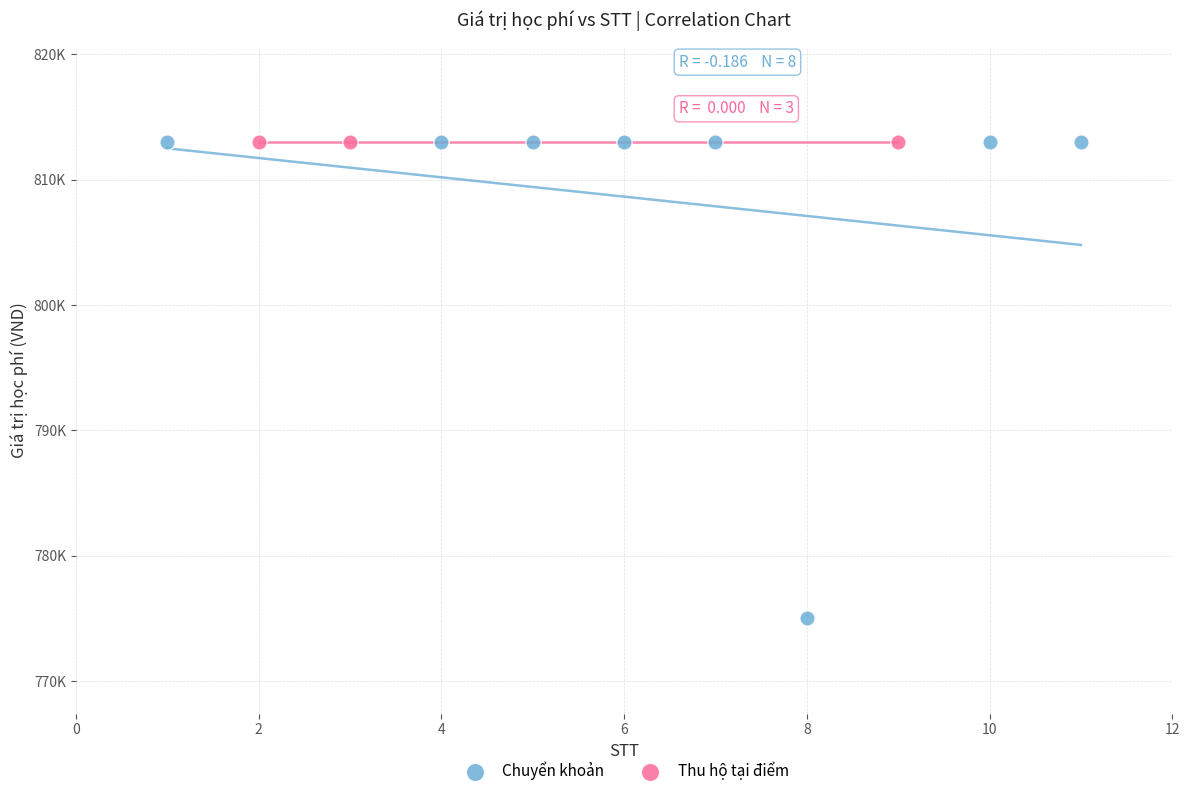

What are all the series names shown in the legend?

Chuyển khoản, Thu hộ tại điểm